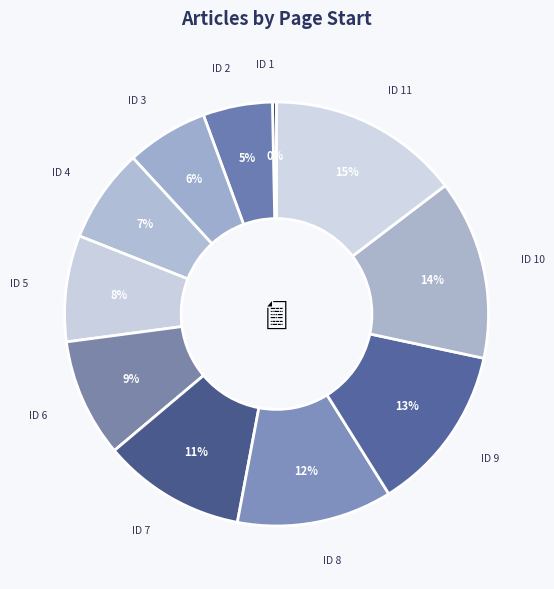

Which category has the biggest portion of the pie?

ID 11